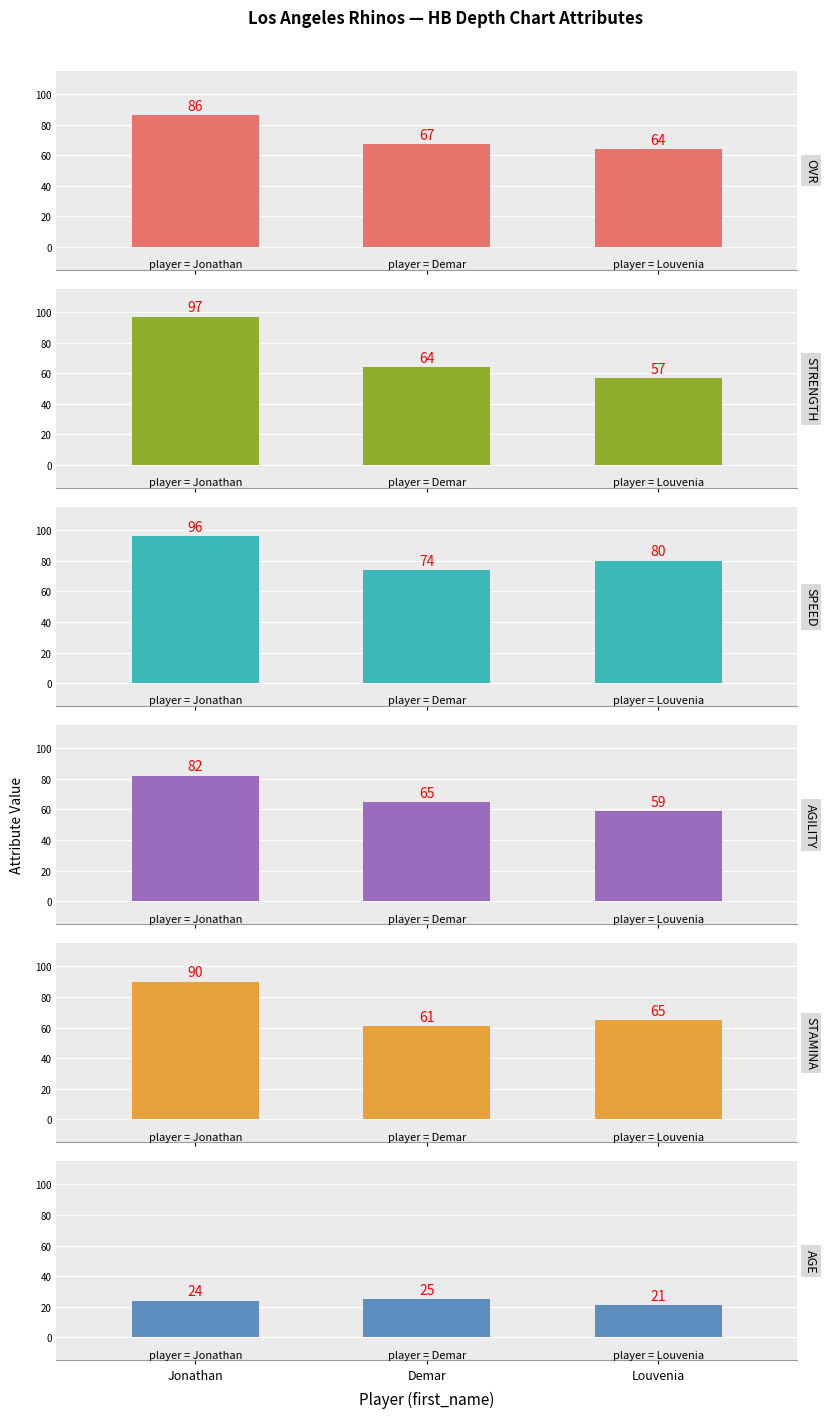

Are the bars horizontal?

No